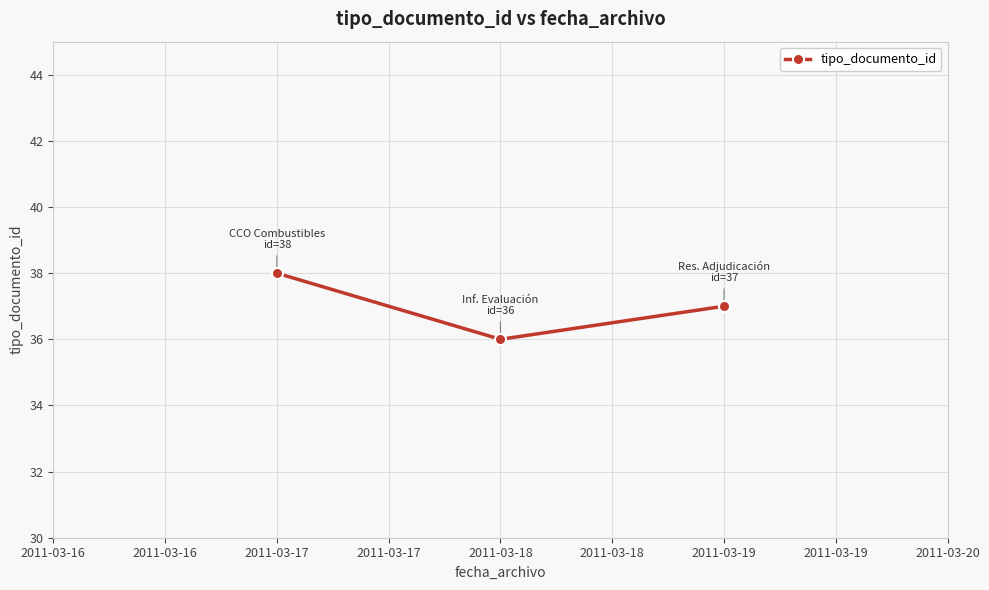

What is the greatest value displayed?

38